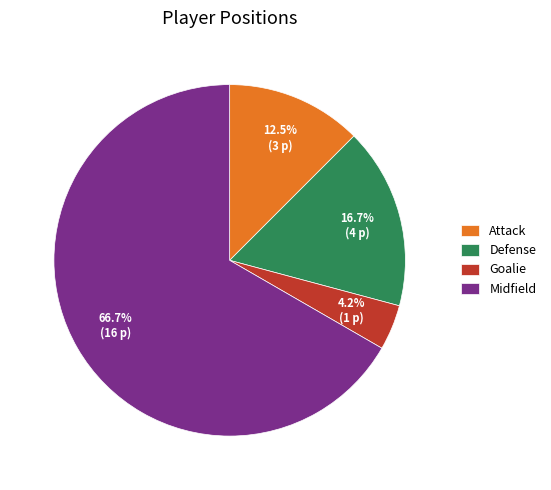

Rank the categories by value from lowest to highest.

Goalie, Attack, Defense, Midfield